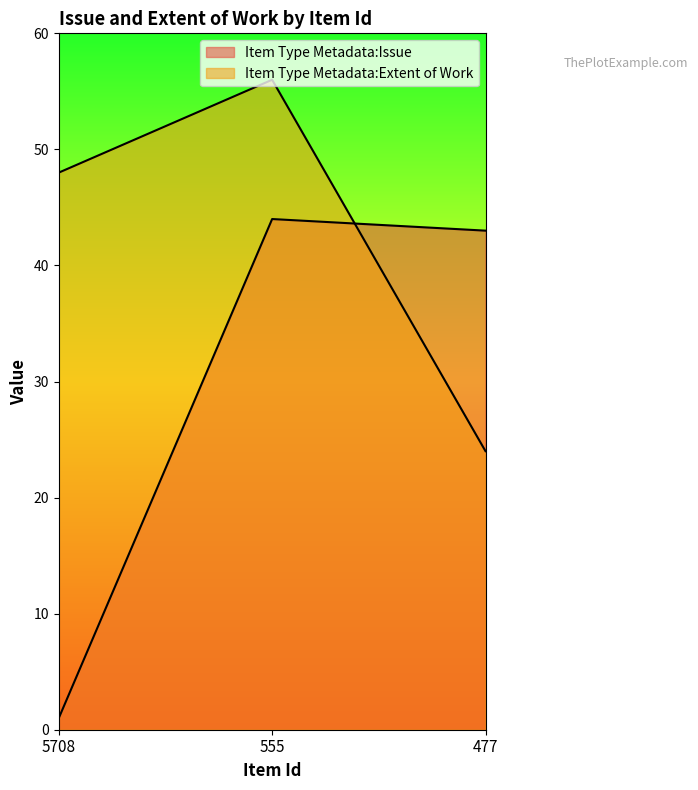

Which has a higher value, 5708 or 477?

477